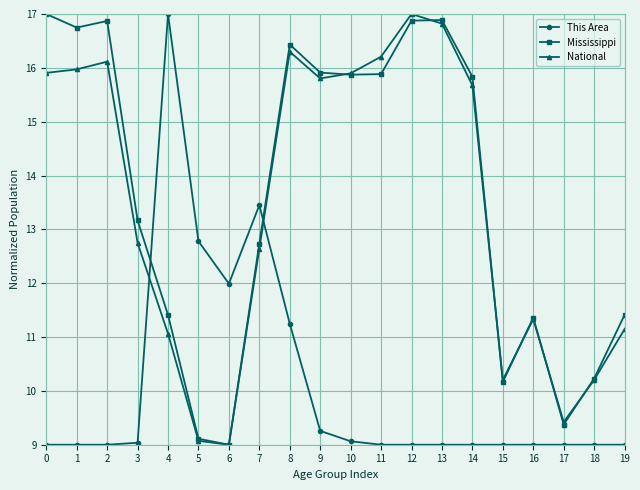

What is the difference between the highest and lowest values at 17?

0.4